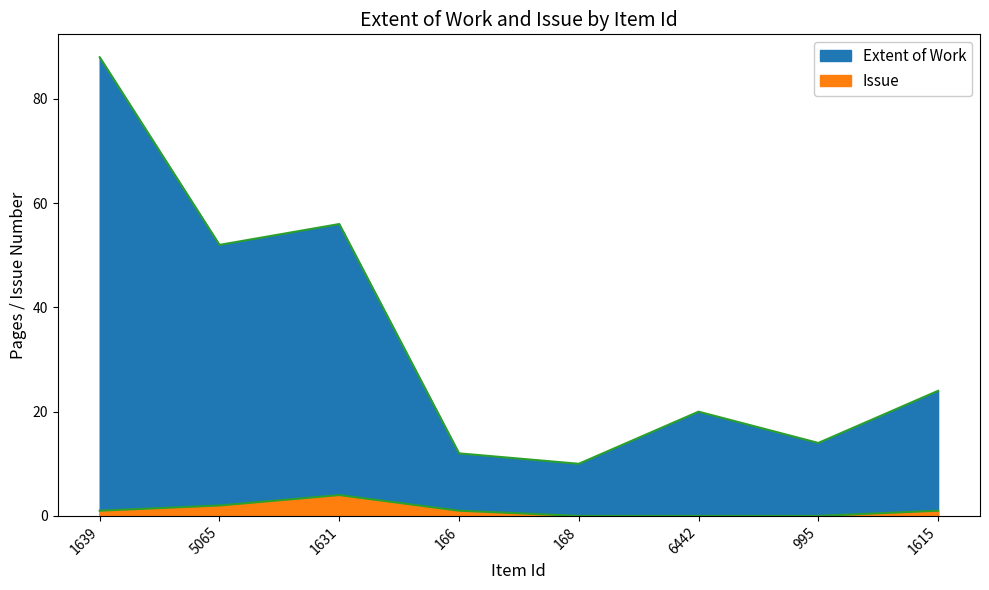

What position from the left is 1615?

8